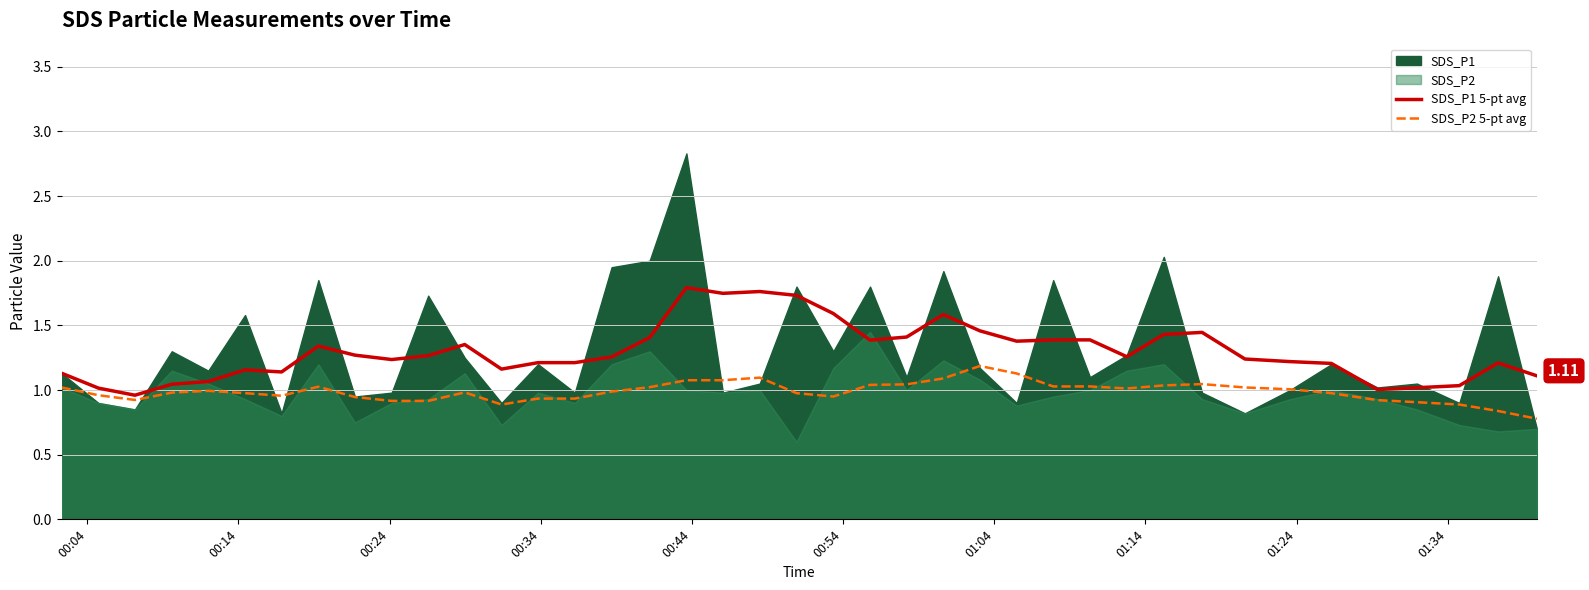

True or false: SDS_P2 5-pt avg and SDS_P1 5-pt avg intersect in this chart.

False